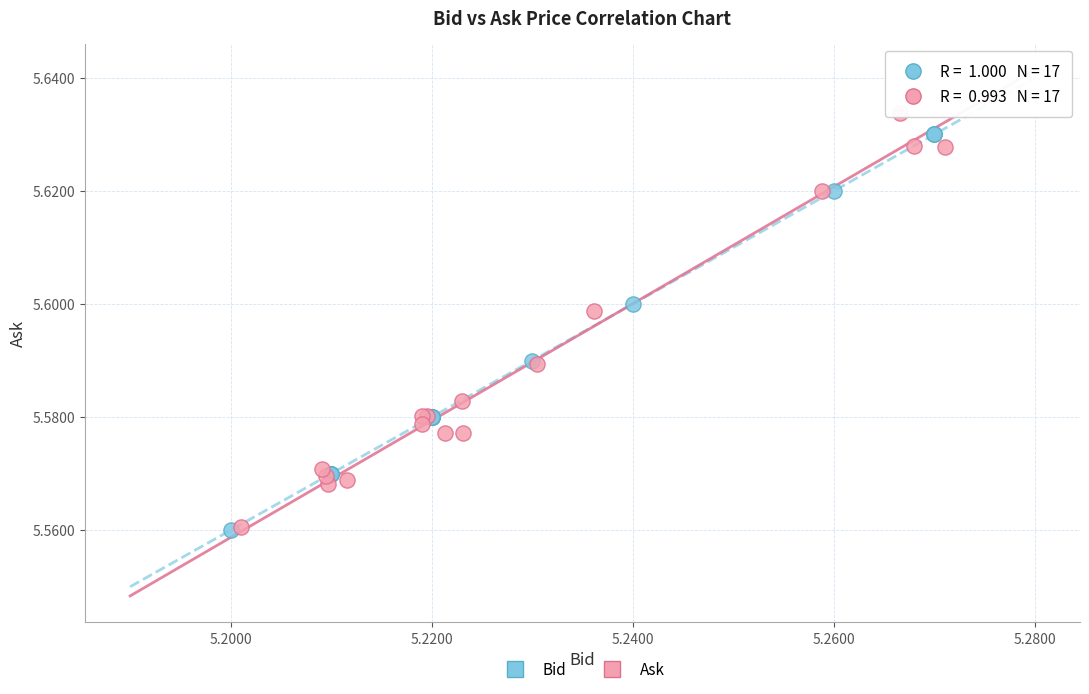

What are all the series names shown in the legend?

Bid, Ask